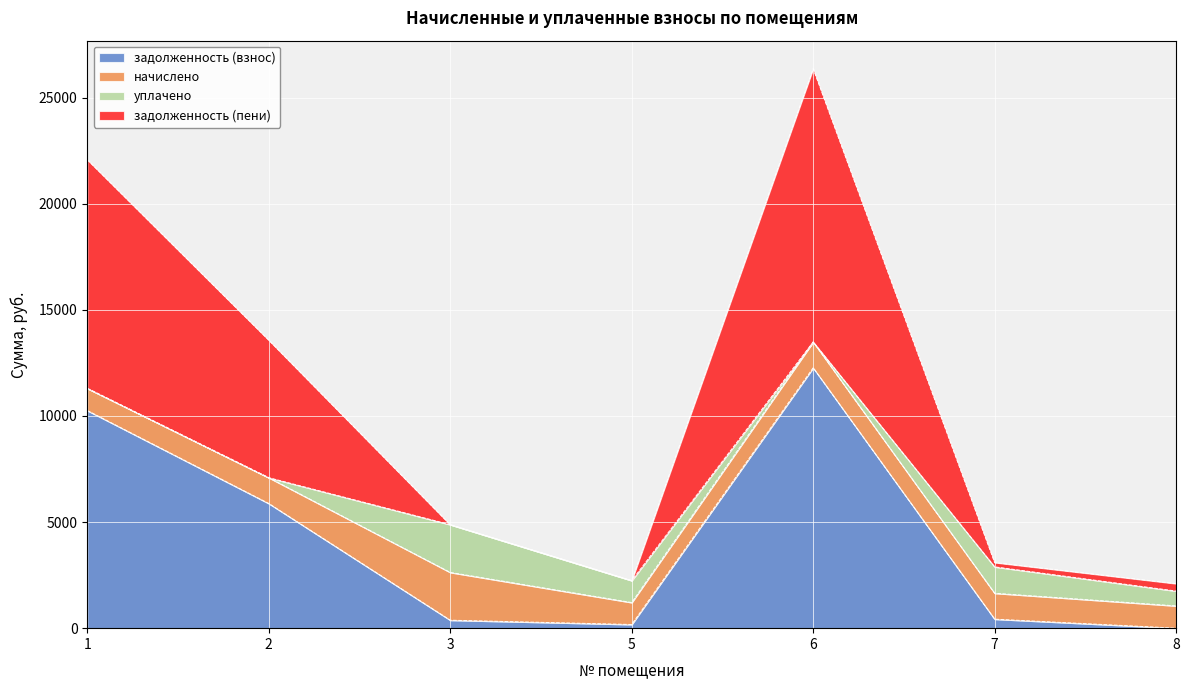

True or false: задолженность (взнос) has more than 2 points higher than both neighbors.

False